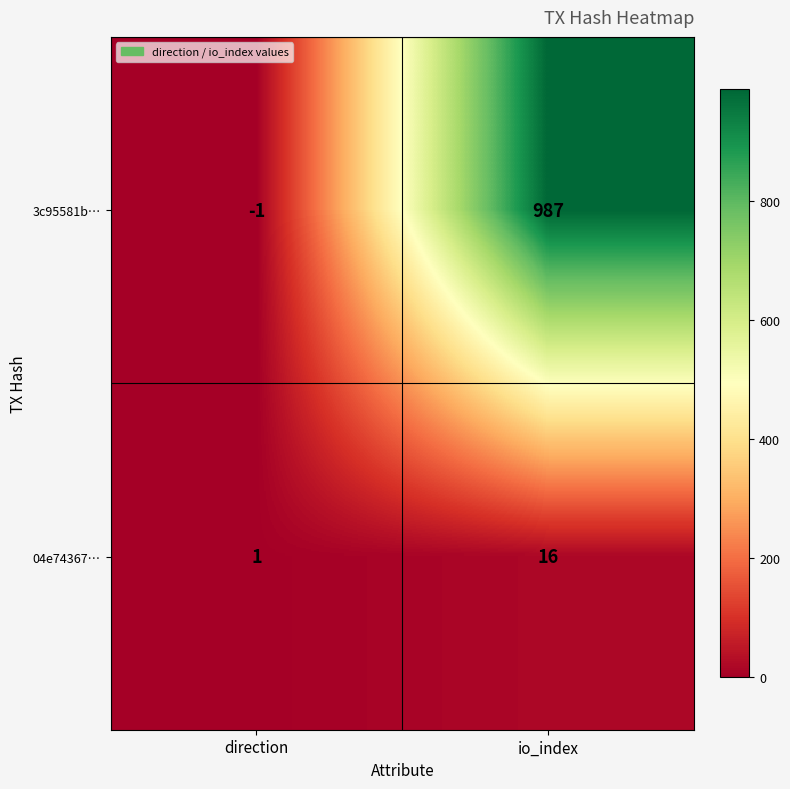

What is the sum of the 3c95581b… values at io_index and direction?

986